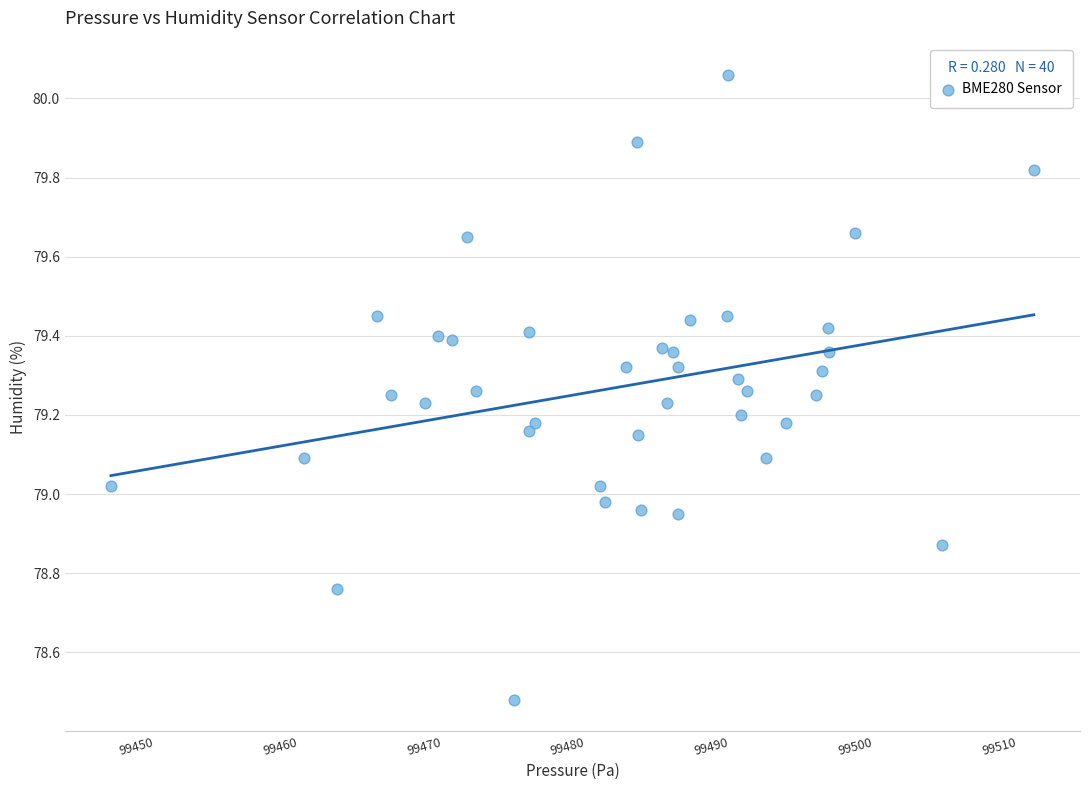

What is the range of Y values (max minus min)?

1.6